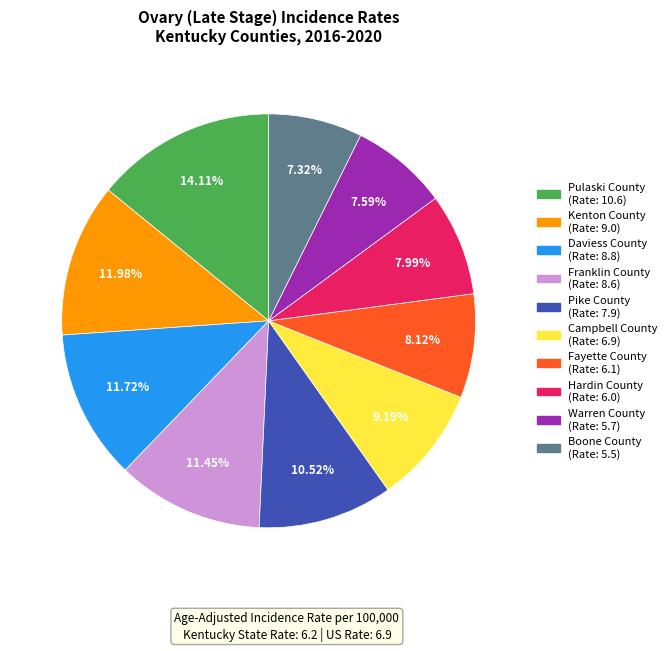

How much of the chart is everything except Daviess County?

88.3%